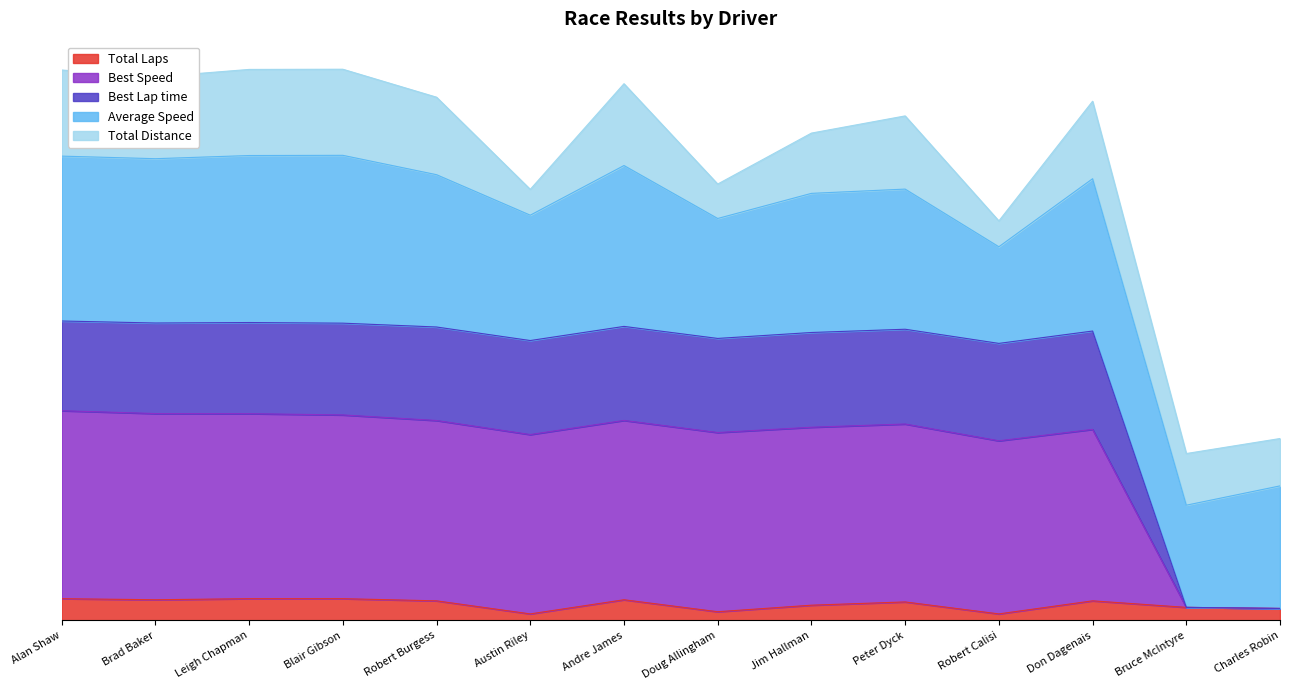

What are all the series names shown in the legend?

Total Laps, Best Speed, Best Lap time, Average Speed, Total Distance